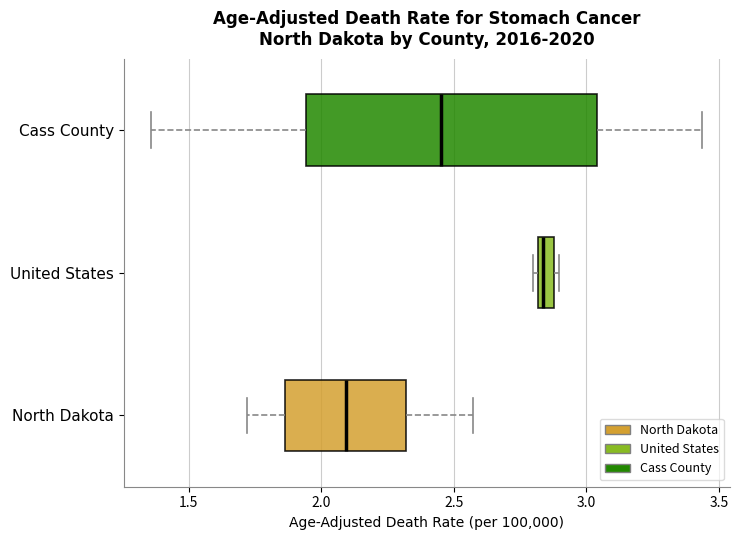

Which box's median line is the furthest to the right?

United States